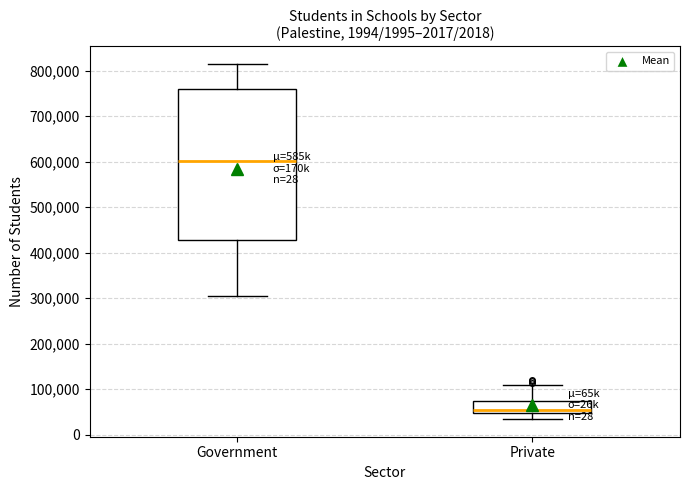

Reading left to right, read every box against the y-axis: the position of its median line, the range the box covers, and the ends of its whiskers. The values are not printed on the chart, so give them approximately, as read against the axis.

Government: median 600000, box 430000 to 760000, whiskers 300000 to 810000
Private: median 60000, box 50000 to 70000, whiskers 30000 to 110000